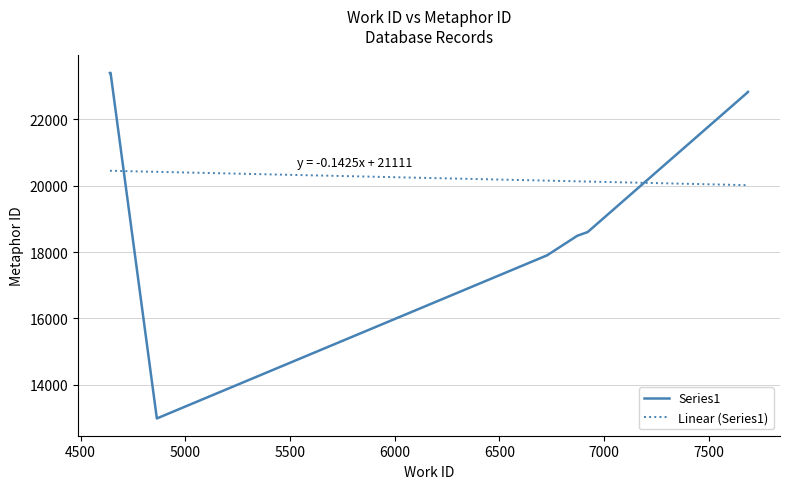

What is the highest value of the Linear (Series1) series?

20449.7